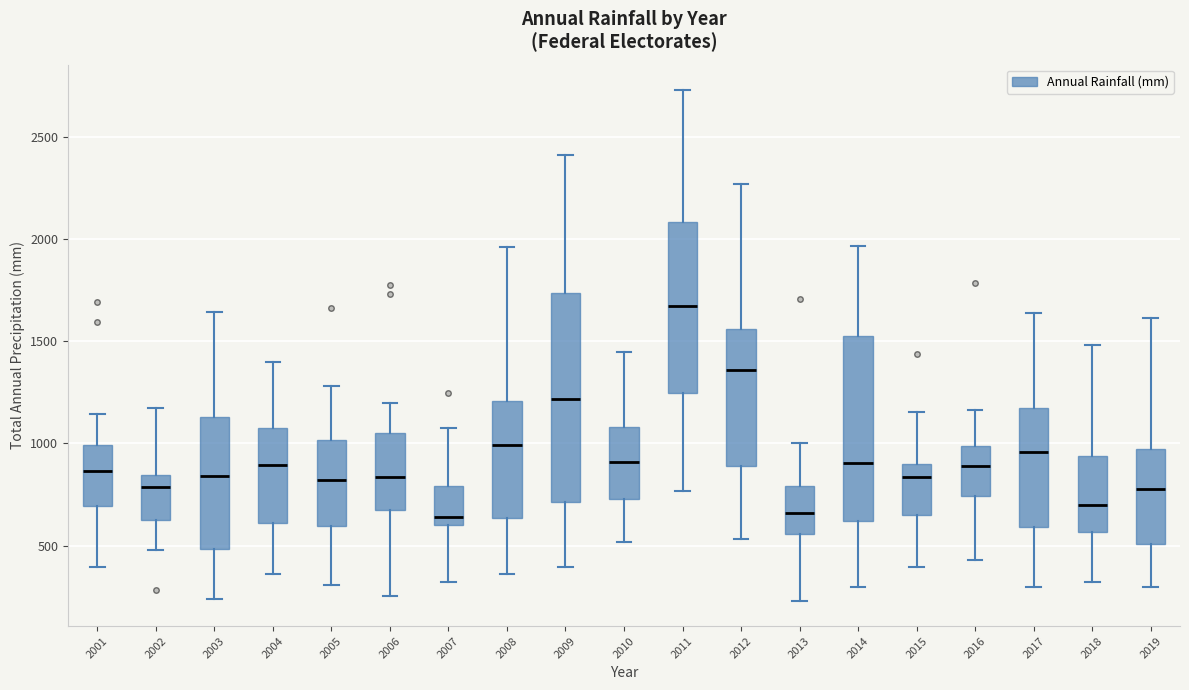

Reading left to right, transcribe this box plot: for each box, give where its median line is, the range the box spans, and where its two whiskers end, as read against the y-axis. The values are not printed on the chart, so give them approximately, as read against the axis.

2001: median 850, box 700 to 1000, whiskers 400 to 1150
2002: median 800, box 600 to 850, whiskers 500 to 1150
2003: median 850, box 500 to 1150, whiskers 250 to 1650
2004: median 900, box 600 to 1100, whiskers 350 to 1400
2005: median 800, box 600 to 1000, whiskers 300 to 1300
2006: median 850, box 700 to 1050, whiskers 250 to 1200
2007: median 650, box 600 to 800, whiskers 300 to 1050
2008: median 1000, box 650 to 1200, whiskers 350 to 1950
2009: median 1200, box 700 to 1750, whiskers 400 to 2400
2010: median 900, box 750 to 1100, whiskers 500 to 1450
2011: median 1650, box 1250 to 2100, whiskers 750 to 2750
2012: median 1350, box 900 to 1550, whiskers 550 to 2250
2013: median 650, box 550 to 800, whiskers 250 to 1000
2014: median 900, box 600 to 1500, whiskers 300 to 1950
2015: median 850, box 650 to 900, whiskers 400 to 1150
2016: median 900, box 750 to 1000, whiskers 450 to 1150
2017: median 950, box 600 to 1150, whiskers 300 to 1650
2018: median 700, box 550 to 950, whiskers 300 to 1500
2019: median 800, box 500 to 950, whiskers 300 to 1600